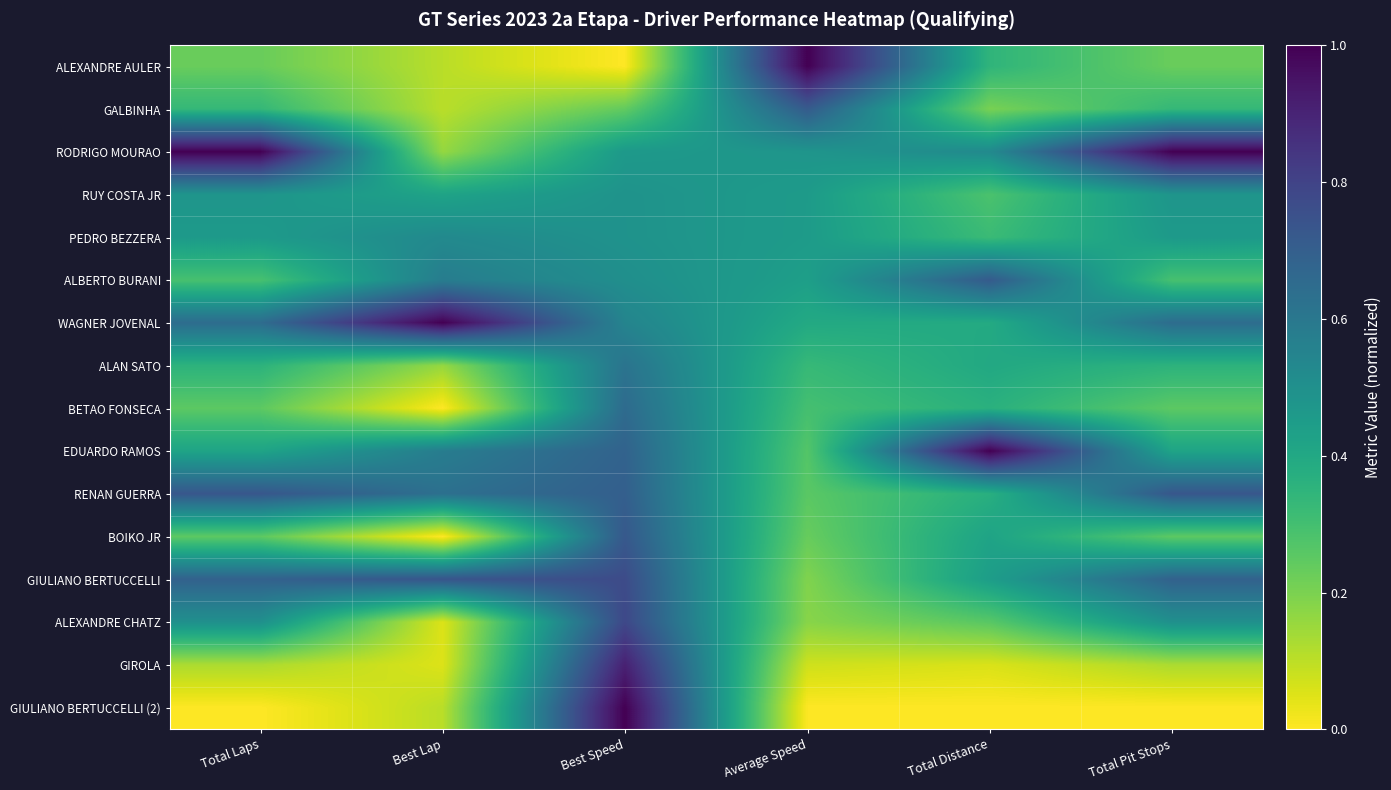

How many categories are shown in the chart?

6